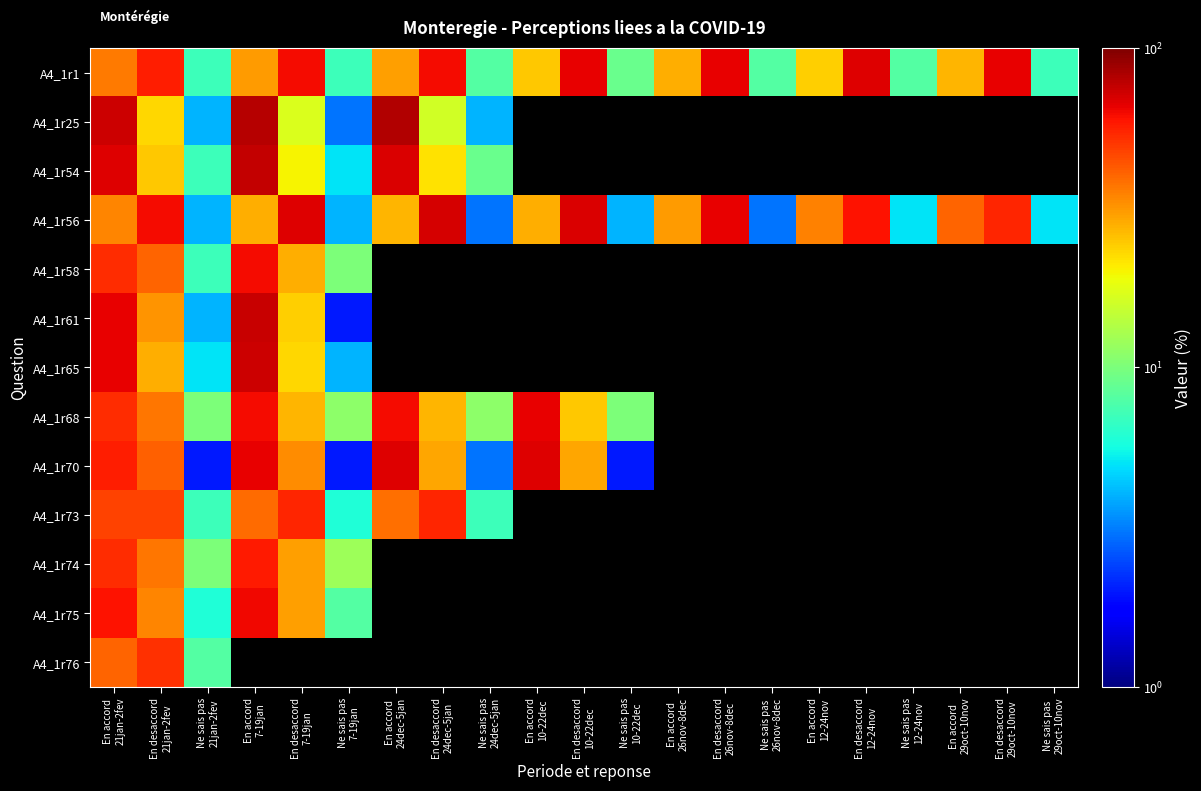

Which series changed the most between En accord 24dec-5jan and En accord 10-22dec?

A4_1r1